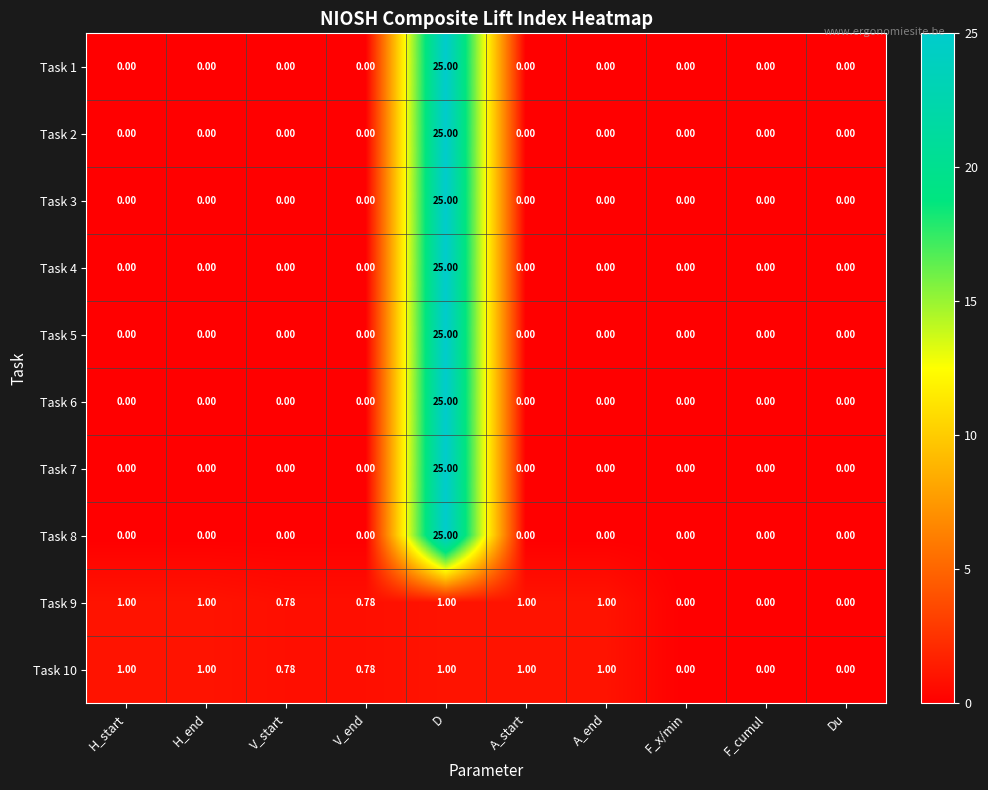

Which category has the highest value in the Task 7 series?

D